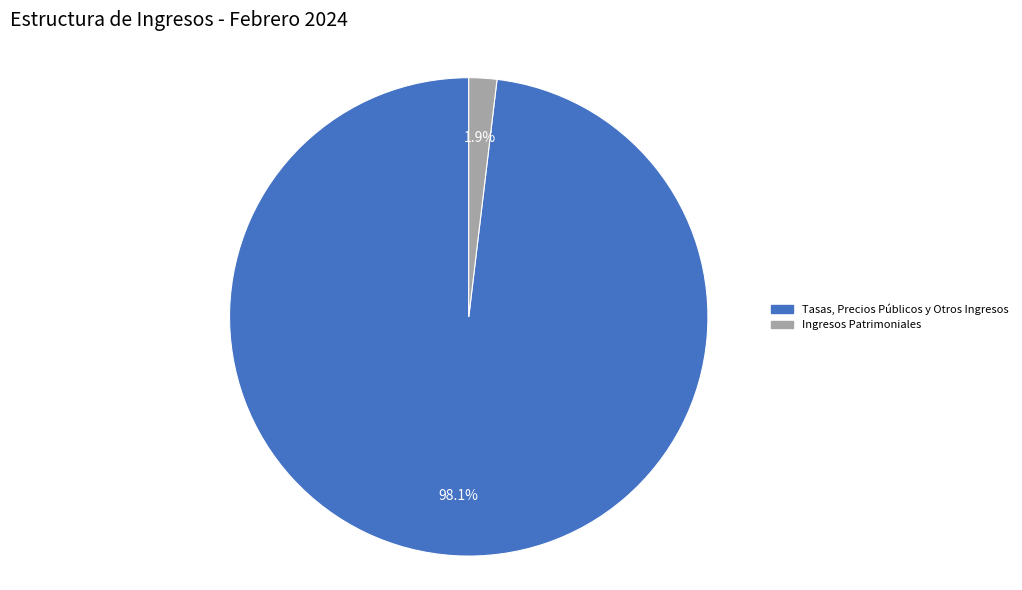

How many segments does this pie chart have?

2